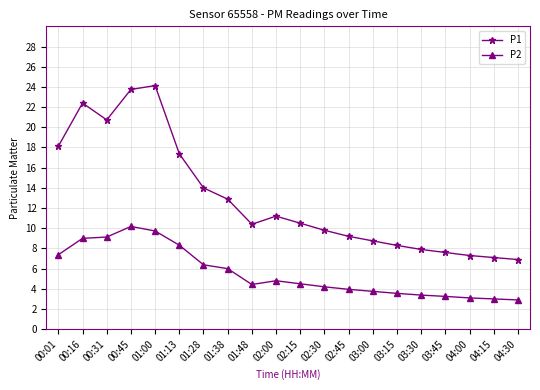

In P2, how many points are lower than both neighbors (excluding endpoints)?

1